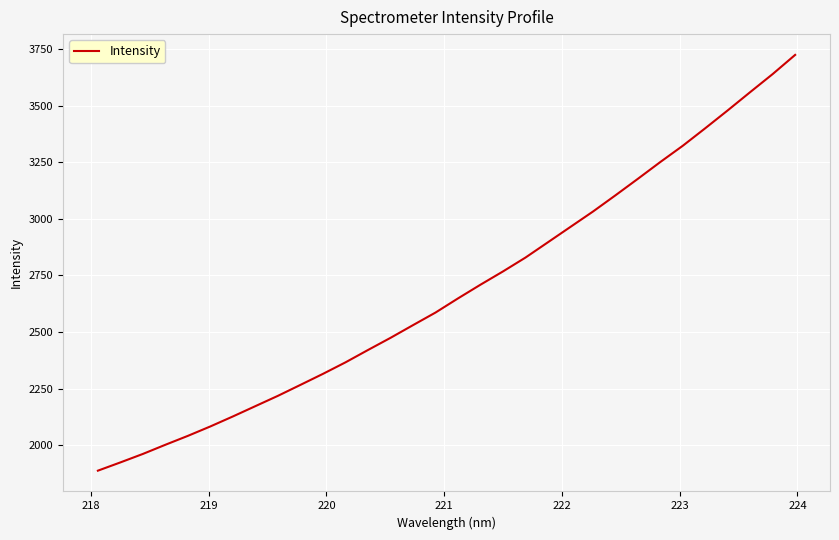

Does the chart have visible grid lines?

Yes